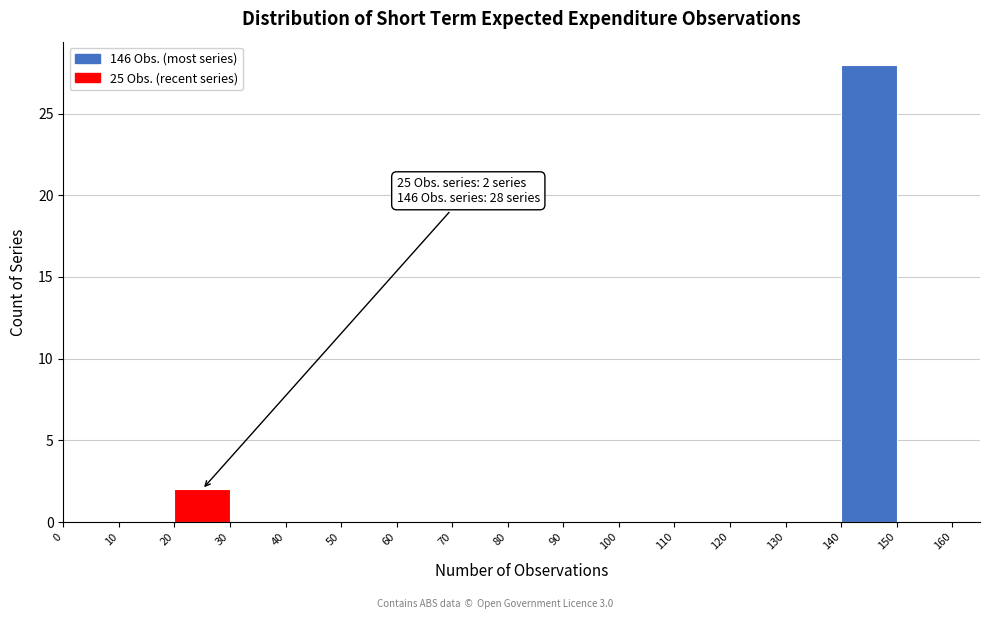

Which range on the x-axis has the tallest bar?

140 to 150